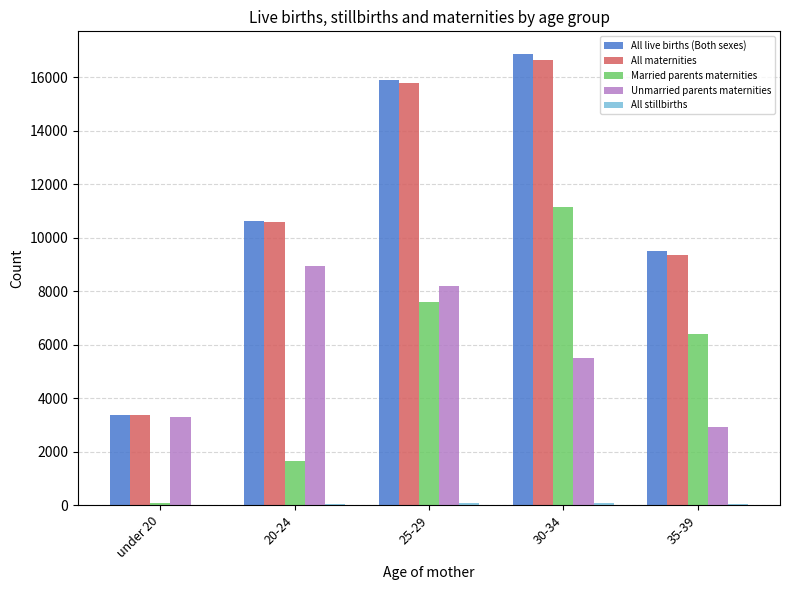

What is the approximate value of All maternities at 35-39, to the nearest 100?

9300